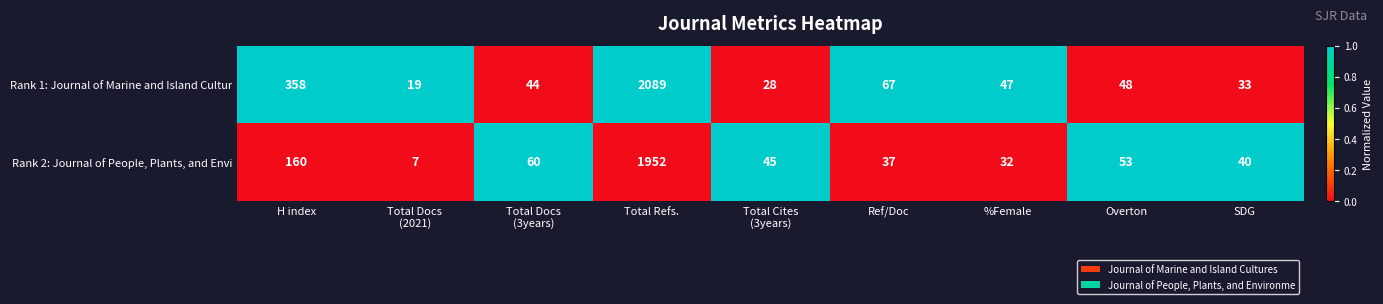

List the series in order of their peak value, lowest first.

Rank 2: Journal of People, Plants, and Envi, Rank 1: Journal of Marine and Island Cultur